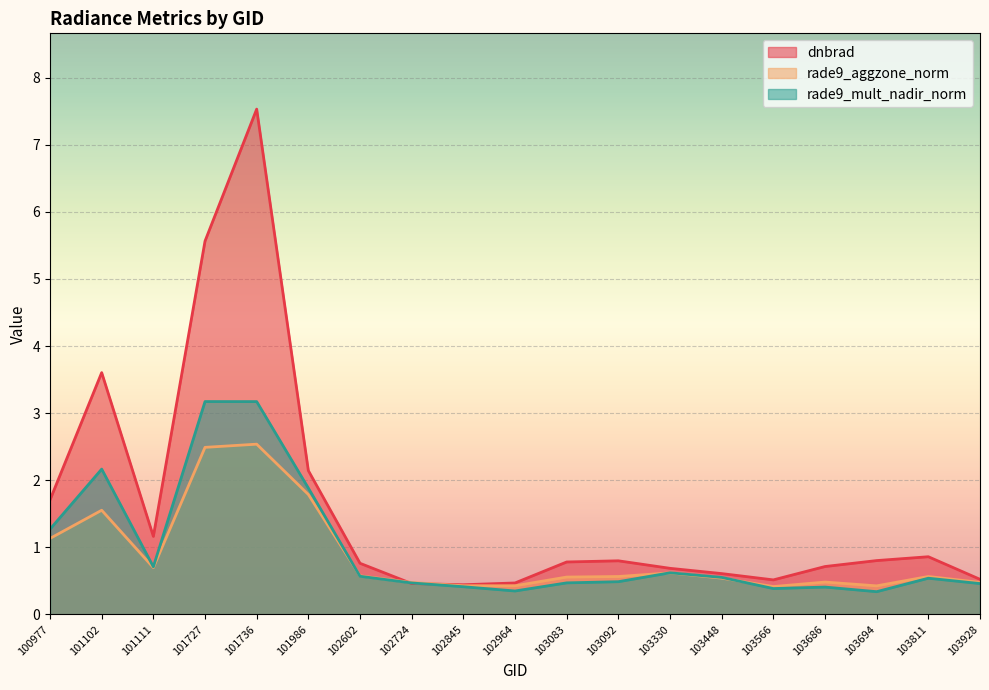

What is the total value across all series at 102602?

1.9